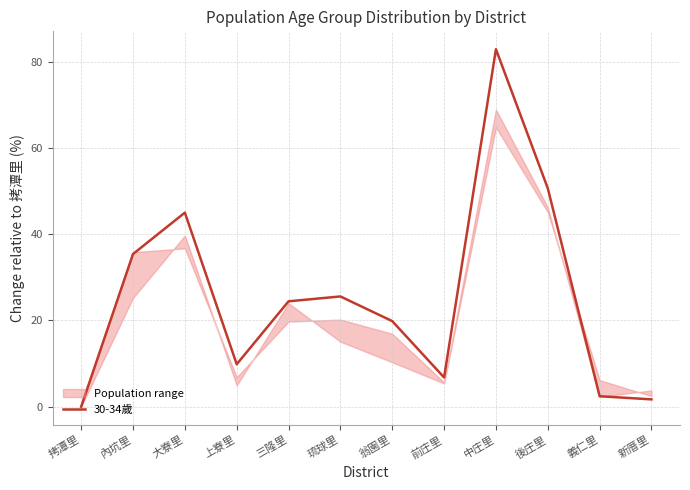

List the labels in order of value, smallest first.

拷潭里, 新厝里, 義仁里, 前庄里, 上寮里, 翁園里, 三隆里, 琉球里, 內坑里, 大寮里, 後庄里, 中庄里